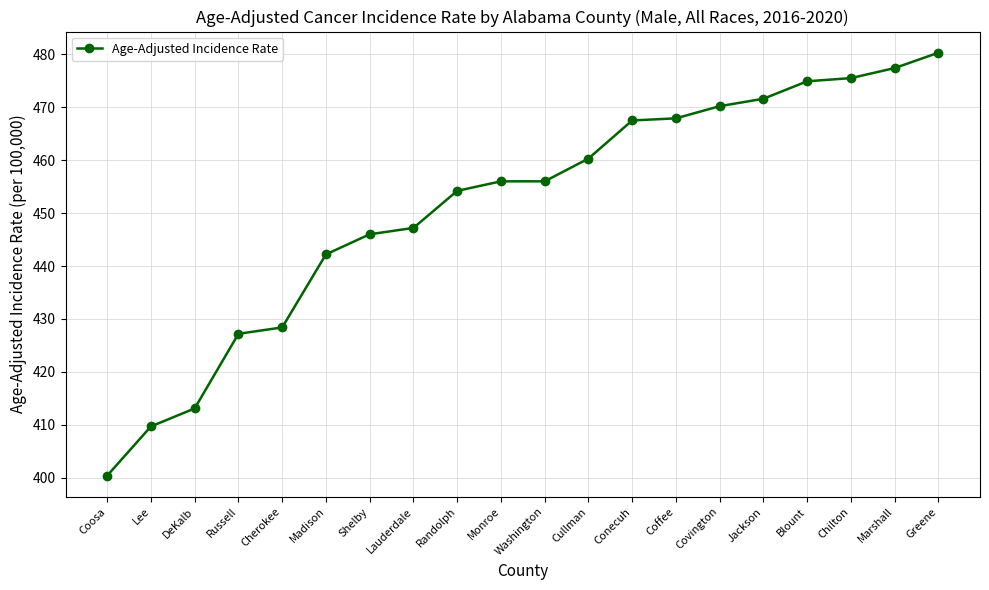

What is the maximum value shown in the chart?

480.3